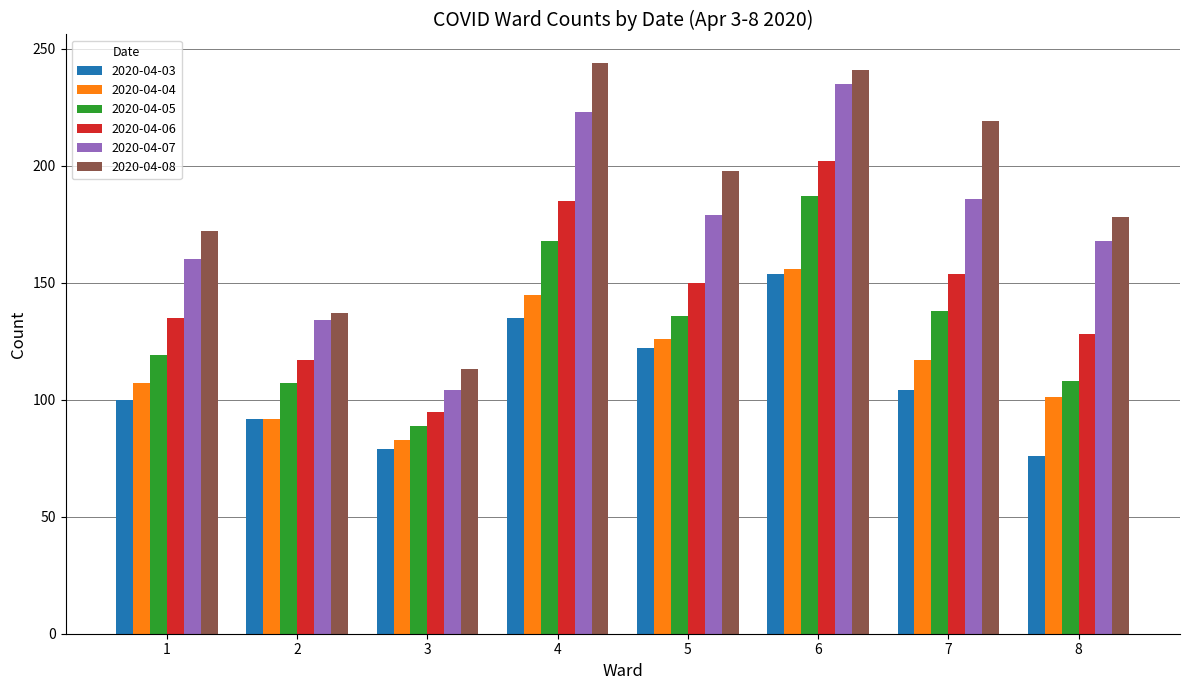

True or false: 2020-04-05 has a value of 71 at 6.

False